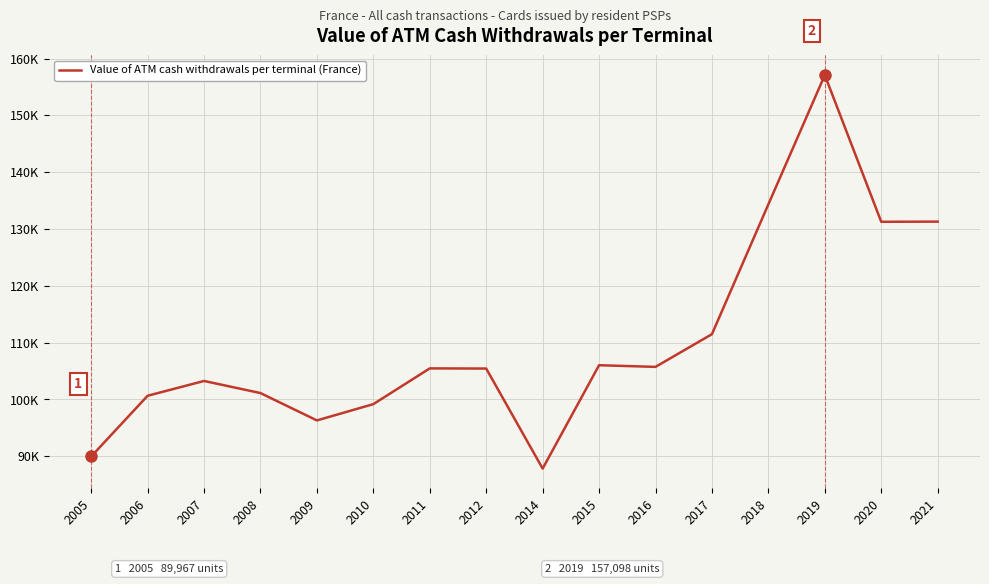

Does the chart have visible grid lines?

Yes